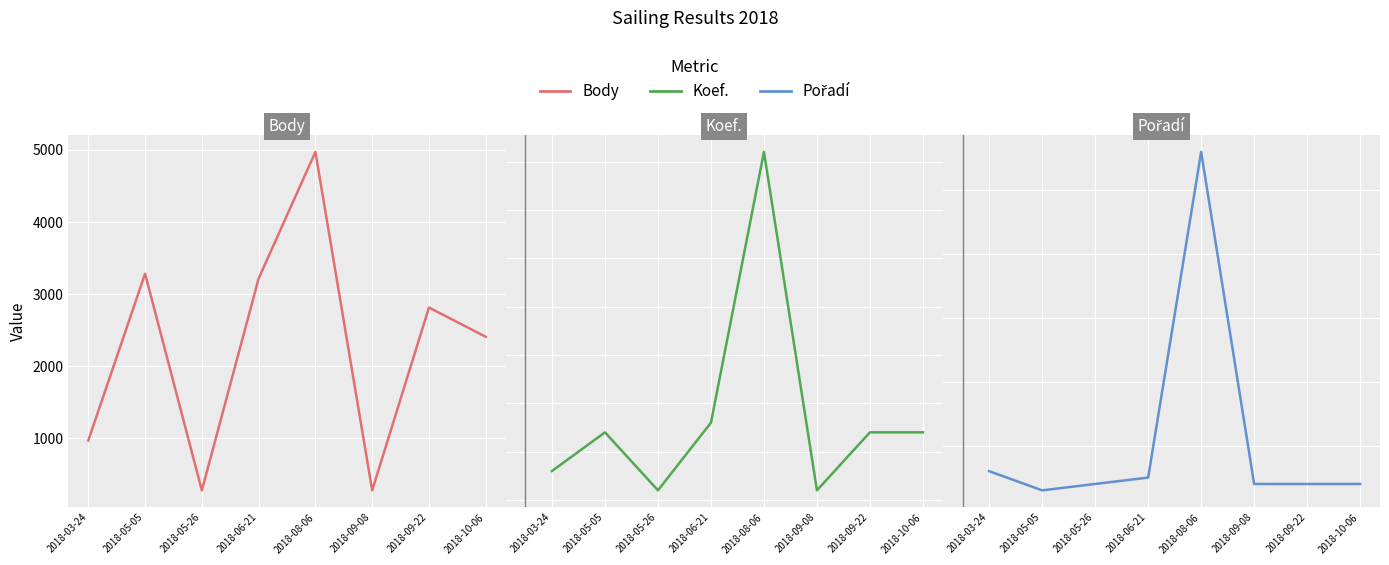

What is the difference between the Pořadí values at 2018-05-05 and 2018-09-08?

1